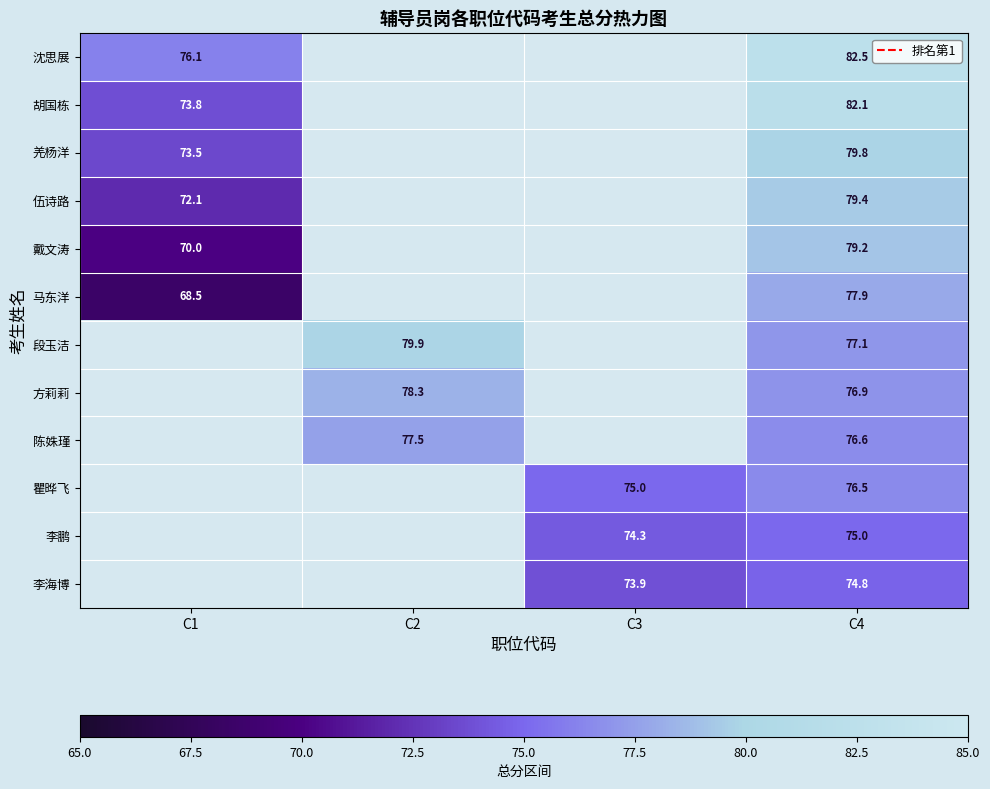

Is it true that 陈姝瑾 equals 110.2 at C2?

False